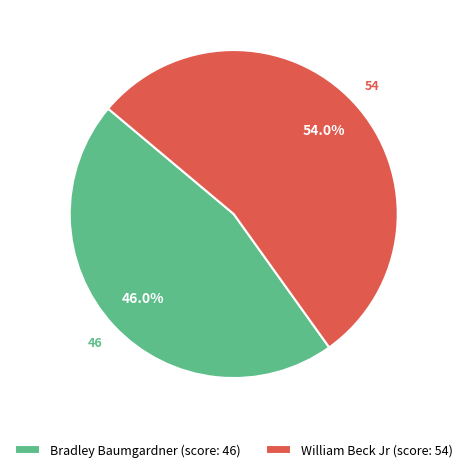

What is the total percentage of Bradley Baumgardner and William Beck Jr?

100.0%